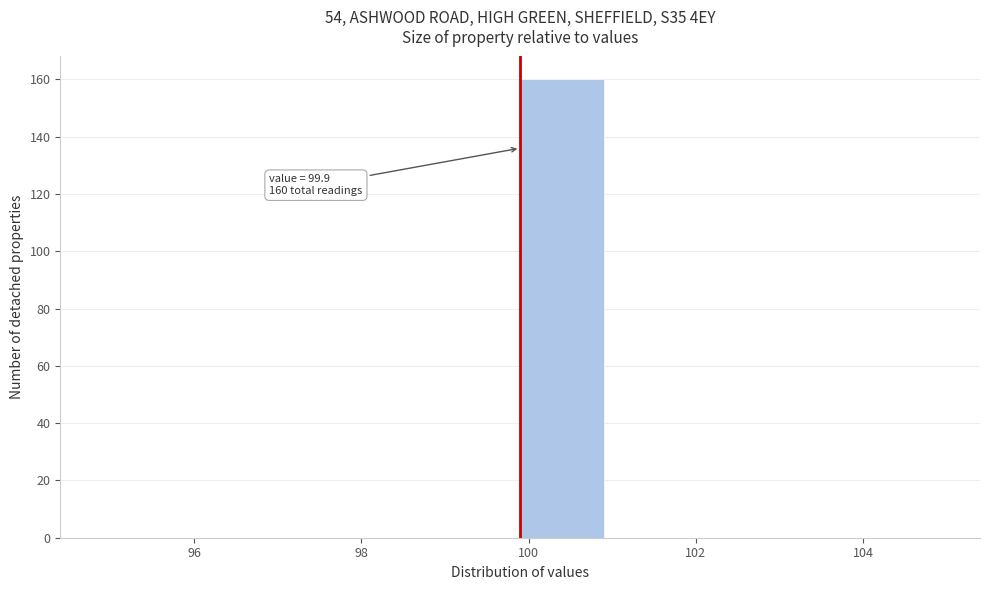

Over which range of the x-axis is the bar tallest?

99.9 to 100.9